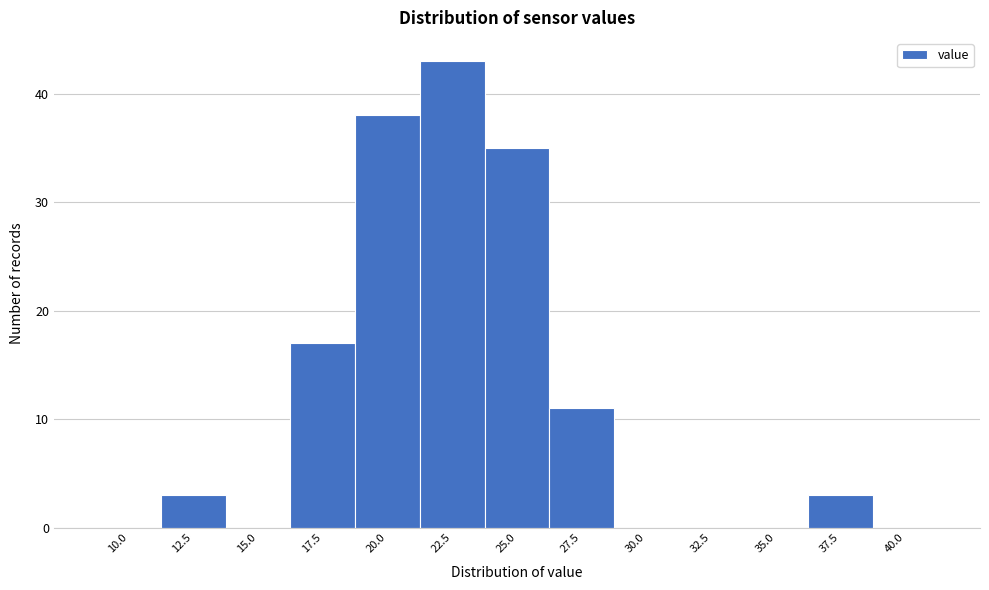

Reading right to left, list all the values displayed in this chart.

40.0=0	37.5=3	35.0=0	32.5=0	30.0=0	27.5=11	25.0=35	22.5=43	20.0=38	17.5=17	15.0=0	12.5=3	10.0=0